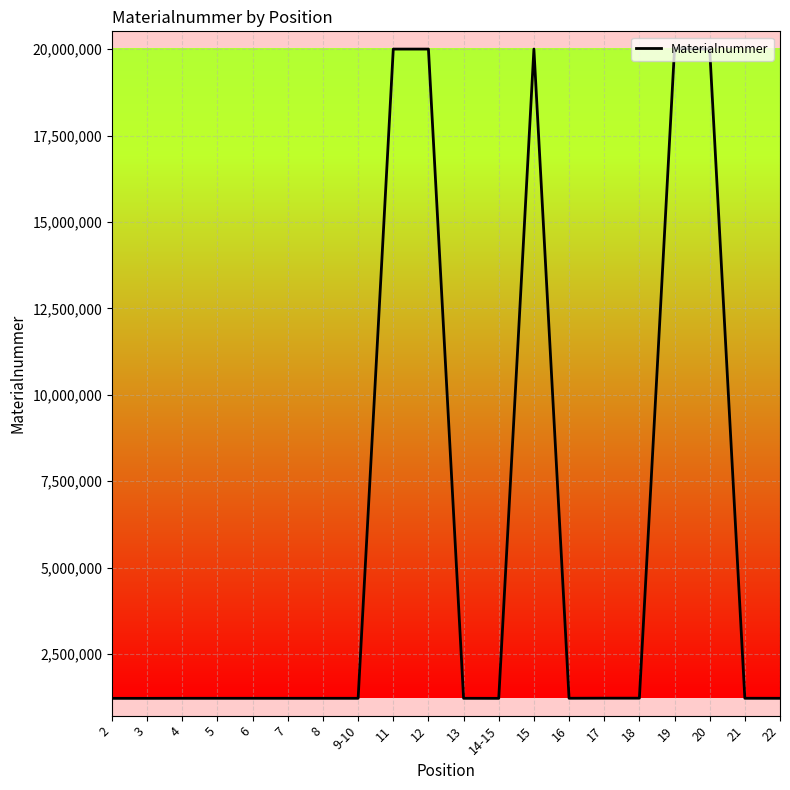

Does the chart display data point markers on the line(s)?

No